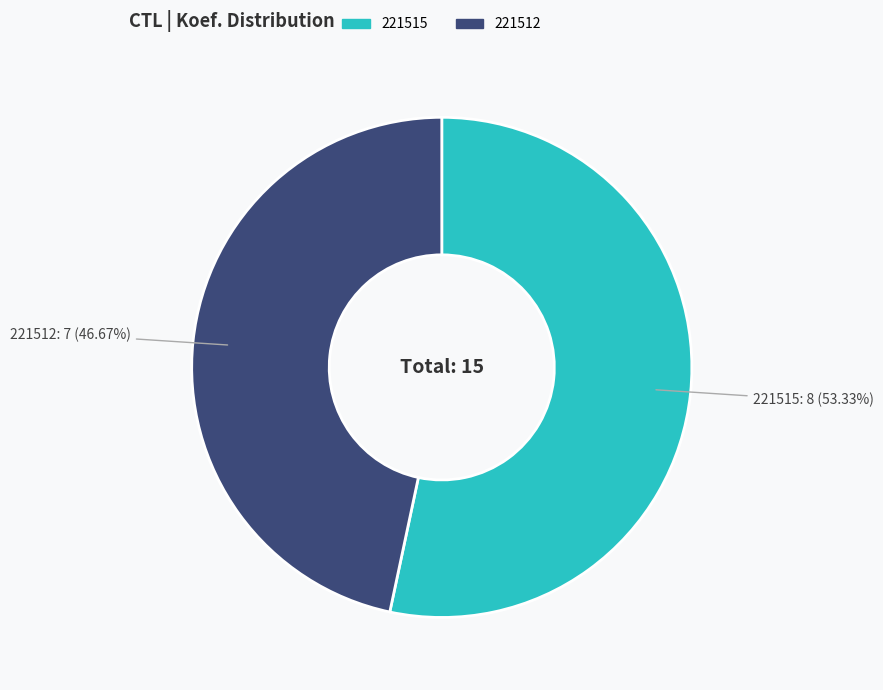

Which has a higher value, 221515 or 221512?

221515